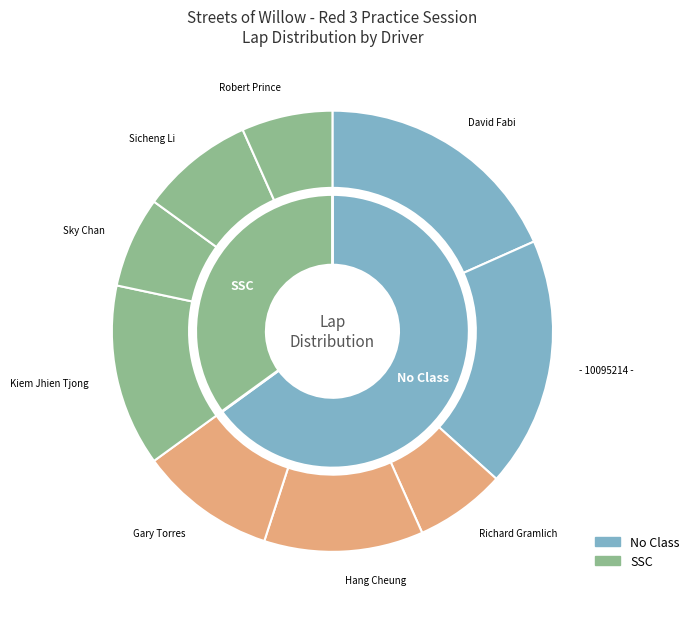

What is the ratio of the value at Kiem Jhien Tjong to the value at Sicheng Li?

1.6